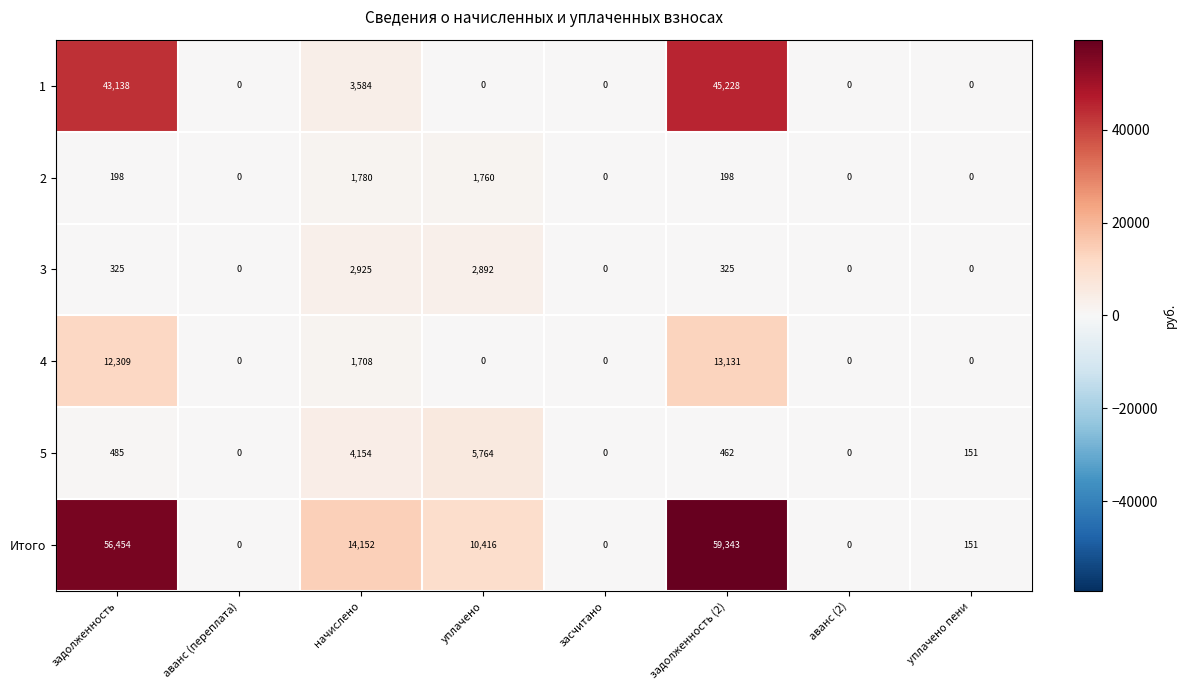

What value does the 3 series have at начислено, to the nearest 100?

2900